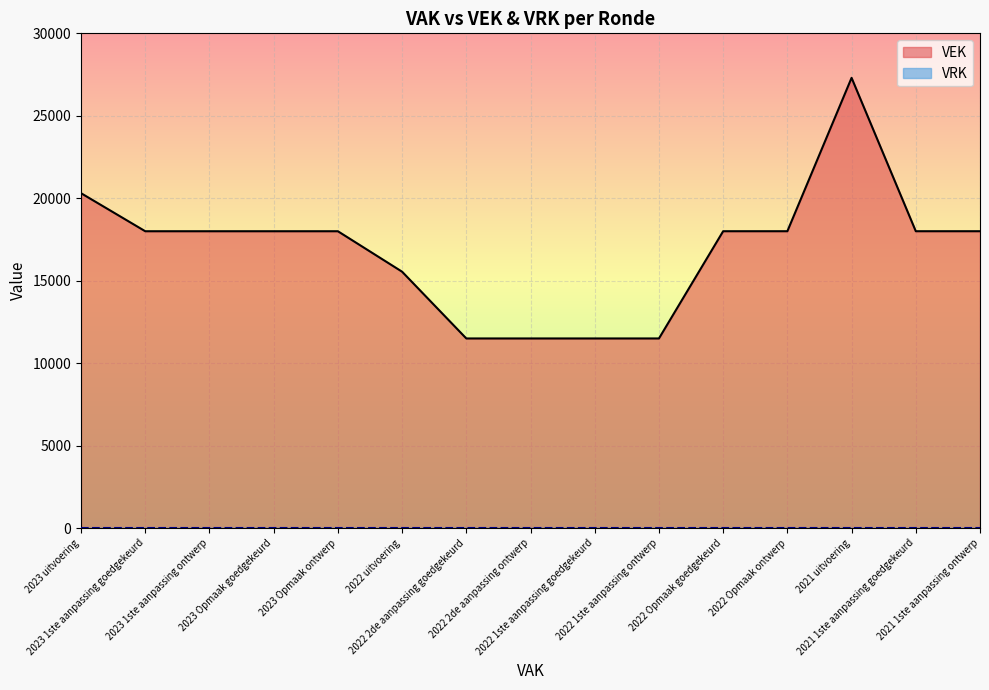

List the labels in order of value, smallest first.

2022 2de aanpassing goedgekeurd, 2022 2de aanpassing ontwerp, 2022 1ste aanpassing goedgekeurd, 2022 1ste aanpassing ontwerp, 2022 uitvoering, 2023 1ste aanpassing goedgekeurd, 2023 1ste aanpassing ontwerp, 2023 Opmaak goedgekeurd, 2023 Opmaak ontwerp, 2022 Opmaak goedgekeurd, 2022 Opmaak ontwerp, 2021 1ste aanpassing goedgekeurd, 2021 1ste aanpassing ontwerp, 2023 uitvoering, 2021 uitvoering